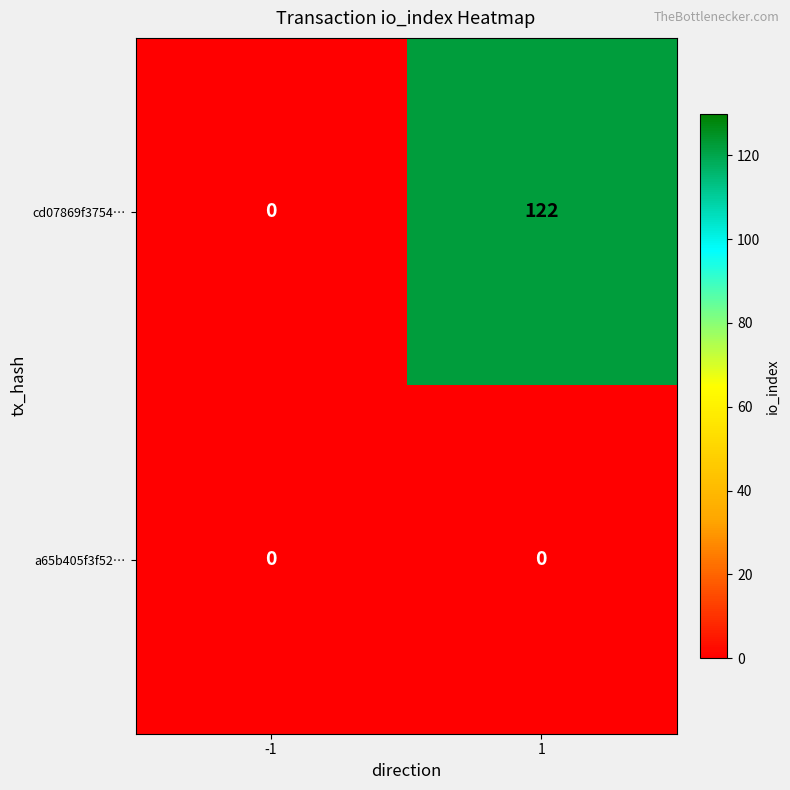

Reading left to right, what are all the values shown in this chart?

cd07869f3754…: 0	122
a65b405f3f52…: 0	0